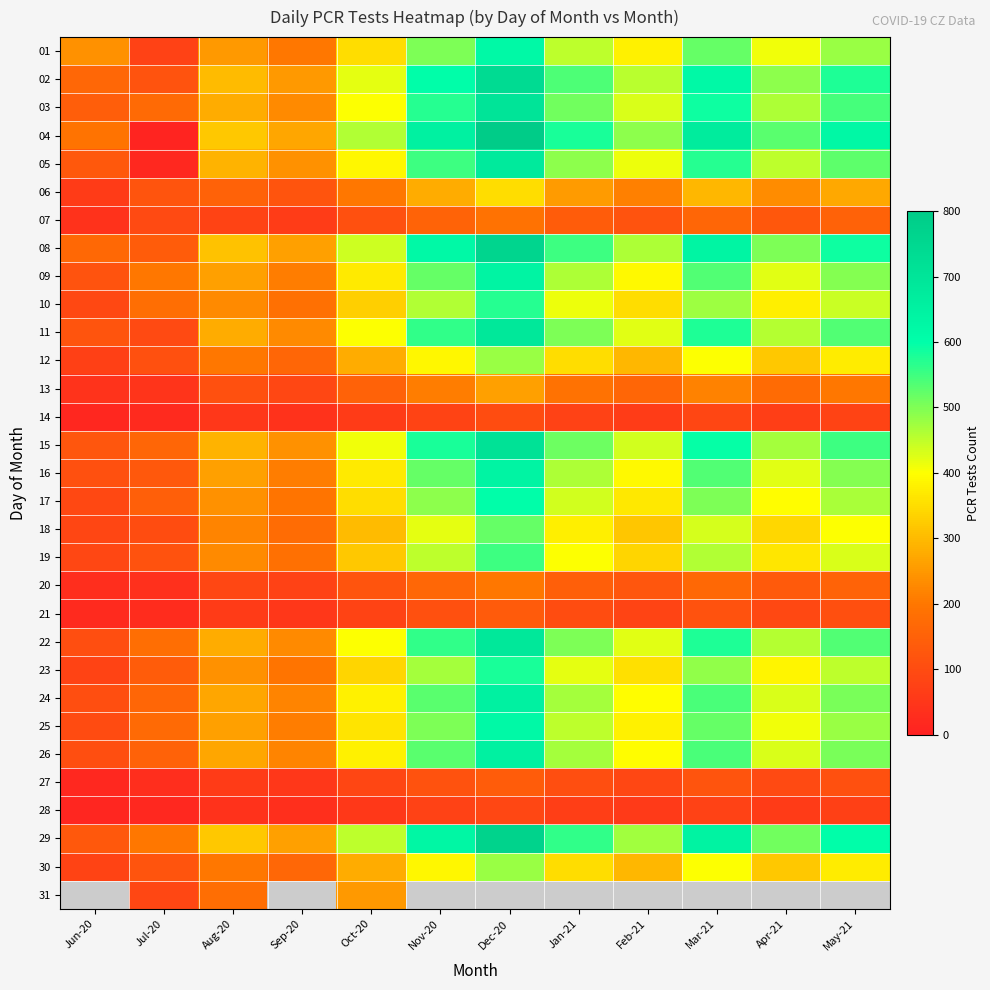

The value of 26 at Jan-21 is 470.0. True or false?

True